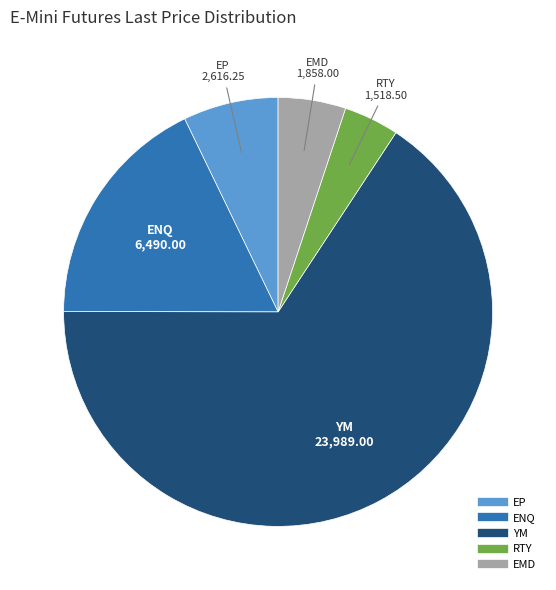

True or false: EP accounts for 21% of the total.

False